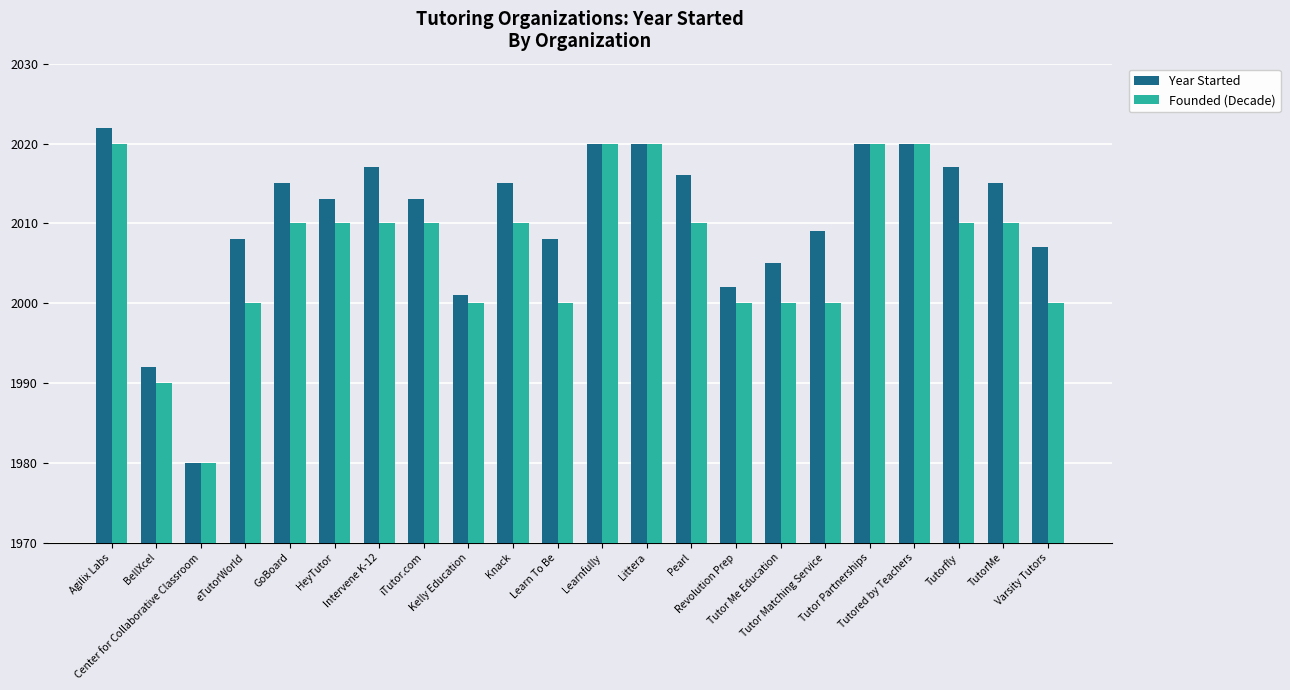

How many bars are there in each group?

2